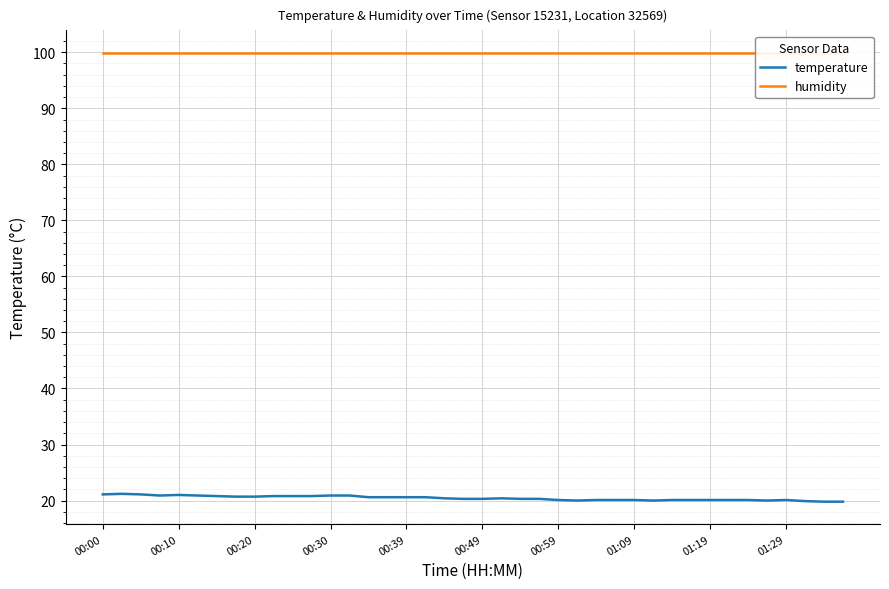

What is the value of the humidity point at the 7th from the left?

99.9